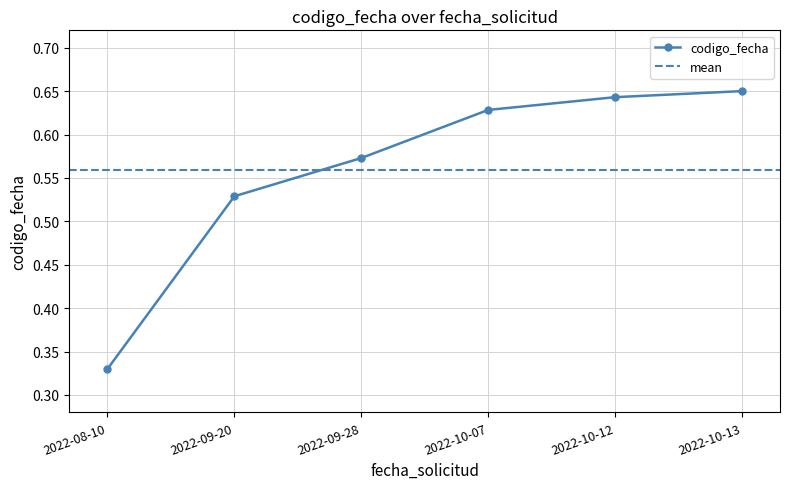

List the labels in order of value, largest first.

2022-10-13, 2022-10-12, 2022-10-07, 2022-09-28, 2022-09-20, 2022-08-10